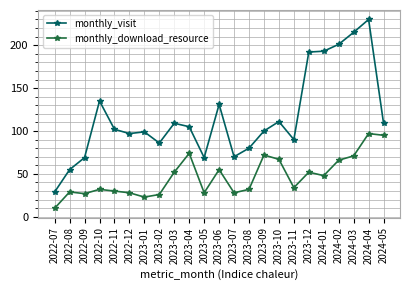

Reading left to right, extract all data points from this chart.

monthly_visit: 29	55	69	135	102	97	99	86	109	105	69	131	70	80	100	111	90	192	193	201	215	230	109
monthly_download_resource: 10	29	27	32	30	28	23	26	52	74	28	55	28	32	72	67	34	52	48	66	71	97	95